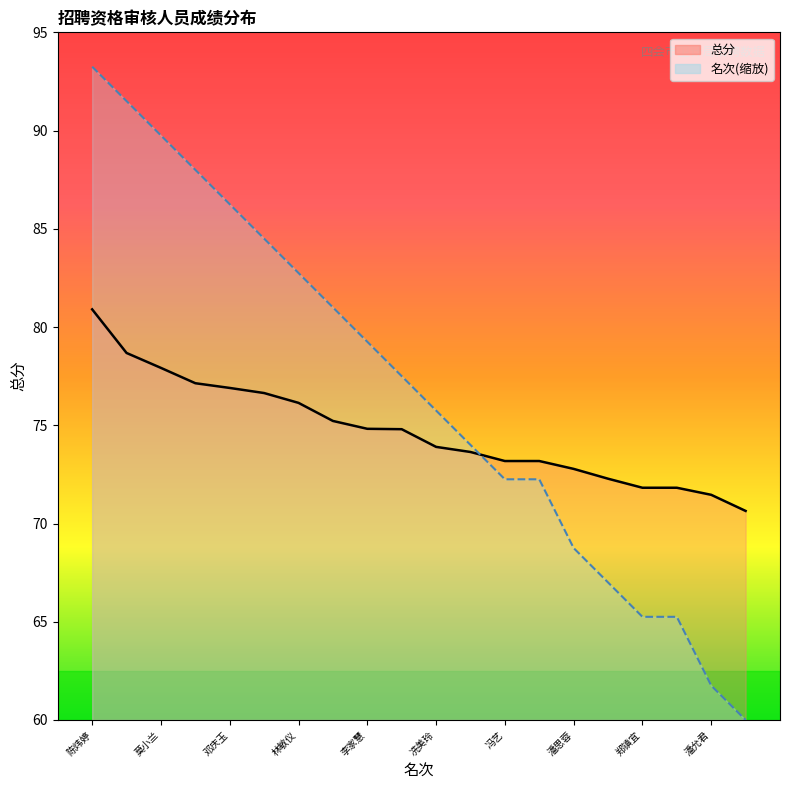

List the series in order of their overall mean, lowest first.

总分_line, 名次(scaled)_line